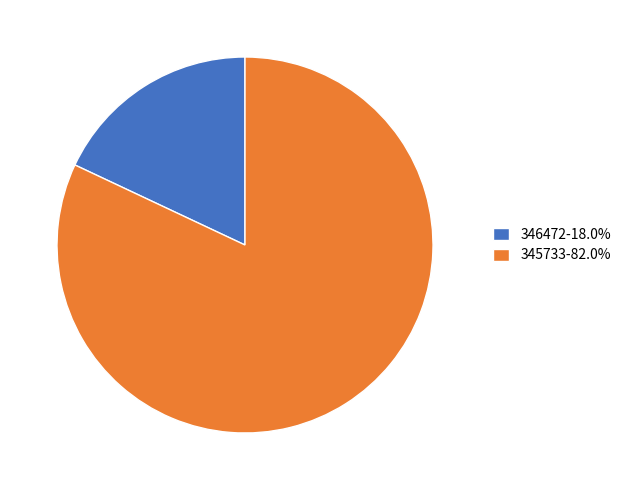

How many slices are in this pie chart?

2